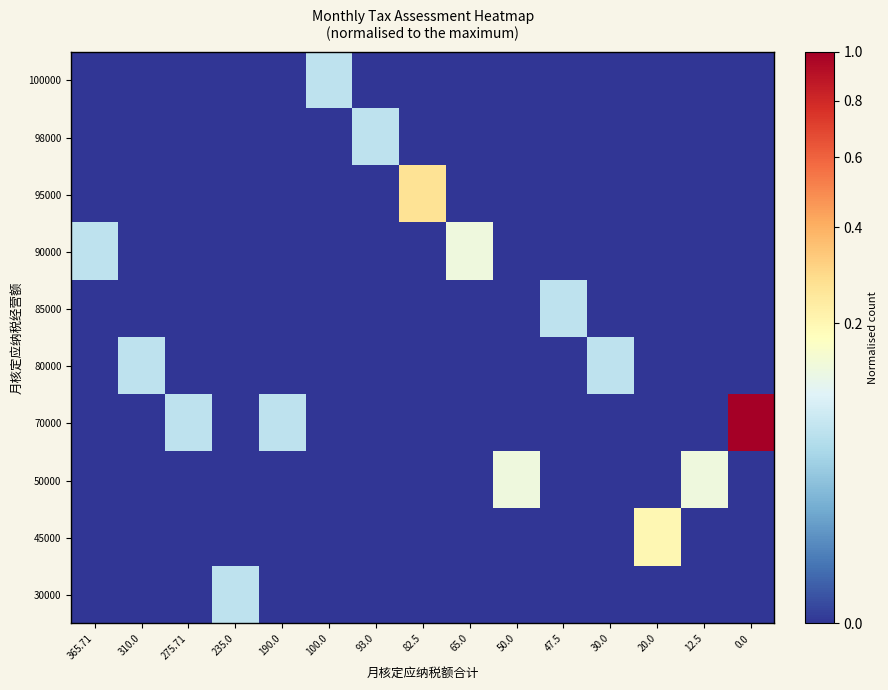

Reading right to left, extract all data points from this chart.

100000: 0.0=0.0	12.5=0.0	20.0=0.0	30.0=0.0	47.5=0.0	50.0=0.0	65.0=0.0	82.5=0.0	93.0=0.0	100.0=0.1	190.0=0.0	235.0=0.0	275.71=0.0	310.0=0.0	365.71=0.0
98000: 0.0=0.0	12.5=0.0	20.0=0.0	30.0=0.0	47.5=0.0	50.0=0.0	65.0=0.0	82.5=0.0	93.0=0.1	100.0=0.0	190.0=0.0	235.0=0.0	275.71=0.0	310.0=0.0	365.71=0.0
95000: 0.0=0.0	12.5=0.0	20.0=0.0	30.0=0.0	47.5=0.0	50.0=0.0	65.0=0.0	82.5=0.3	93.0=0.0	100.0=0.0	190.0=0.0	235.0=0.0	275.71=0.0	310.0=0.0	365.71=0.0
90000: 0.0=0.0	12.5=0.0	20.0=0.0	30.0=0.0	47.5=0.0	50.0=0.0	65.0=0.1	82.5=0.0	93.0=0.0	100.0=0.0	190.0=0.0	235.0=0.0	275.71=0.0	310.0=0.0	365.71=0.1
85000: 0.0=0.0	12.5=0.0	20.0=0.0	30.0=0.0	47.5=0.1	50.0=0.0	65.0=0.0	82.5=0.0	93.0=0.0	100.0=0.0	190.0=0.0	235.0=0.0	275.71=0.0	310.0=0.0	365.71=0.0
80000: 0.0=0.0	12.5=0.0	20.0=0.0	30.0=0.1	47.5=0.0	50.0=0.0	65.0=0.0	82.5=0.0	93.0=0.0	100.0=0.0	190.0=0.0	235.0=0.0	275.71=0.0	310.0=0.1	365.71=0.0
70000: 0.0=1.0	12.5=0.0	20.0=0.0	30.0=0.0	47.5=0.0	50.0=0.0	65.0=0.0	82.5=0.0	93.0=0.0	100.0=0.0	190.0=0.1	235.0=0.0	275.71=0.1	310.0=0.0	365.71=0.0
50000: 0.0=0.0	12.5=0.1	20.0=0.0	30.0=0.0	47.5=0.0	50.0=0.1	65.0=0.0	82.5=0.0	93.0=0.0	100.0=0.0	190.0=0.0	235.0=0.0	275.71=0.0	310.0=0.0	365.71=0.0
45000: 0.0=0.0	12.5=0.0	20.0=0.2	30.0=0.0	47.5=0.0	50.0=0.0	65.0=0.0	82.5=0.0	93.0=0.0	100.0=0.0	190.0=0.0	235.0=0.0	275.71=0.0	310.0=0.0	365.71=0.0
30000: 0.0=0.0	12.5=0.0	20.0=0.0	30.0=0.0	47.5=0.0	50.0=0.0	65.0=0.0	82.5=0.0	93.0=0.0	100.0=0.0	190.0=0.0	235.0=0.1	275.71=0.0	310.0=0.0	365.71=0.0